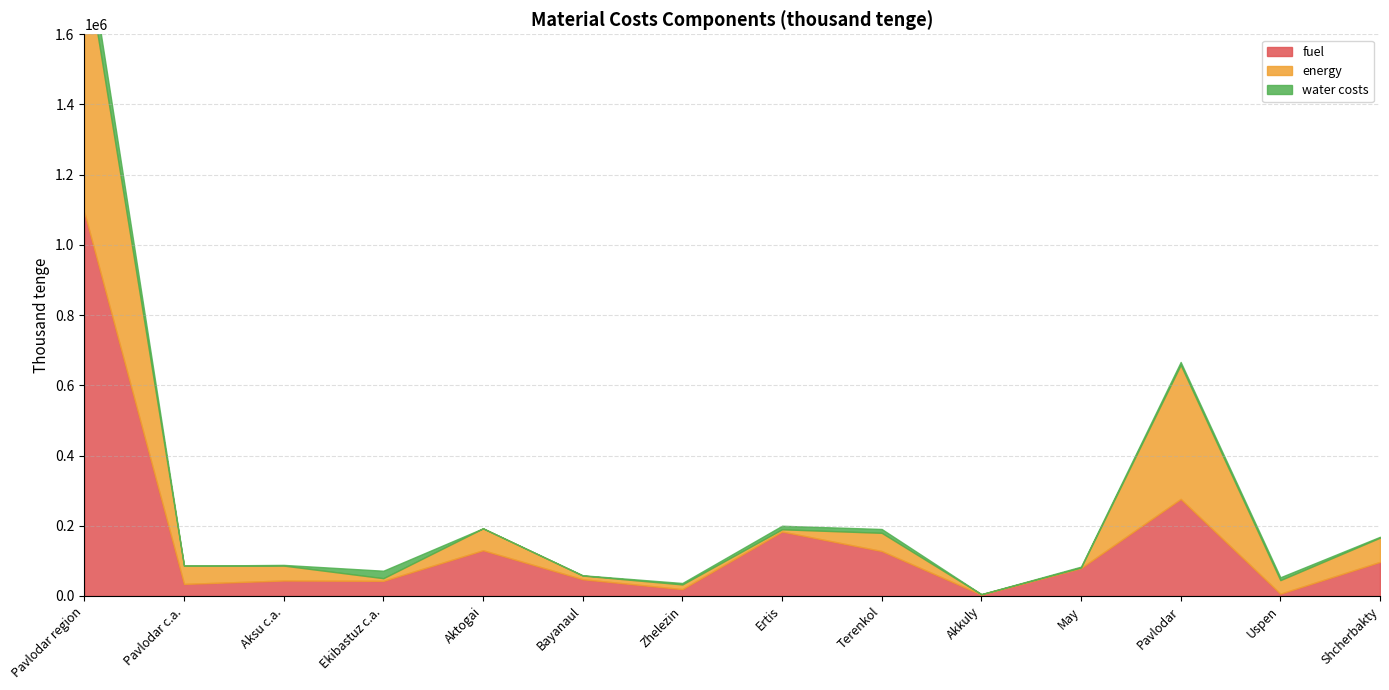

What is the spread (max minus min) of values at Pavlodar c.a.?

51908